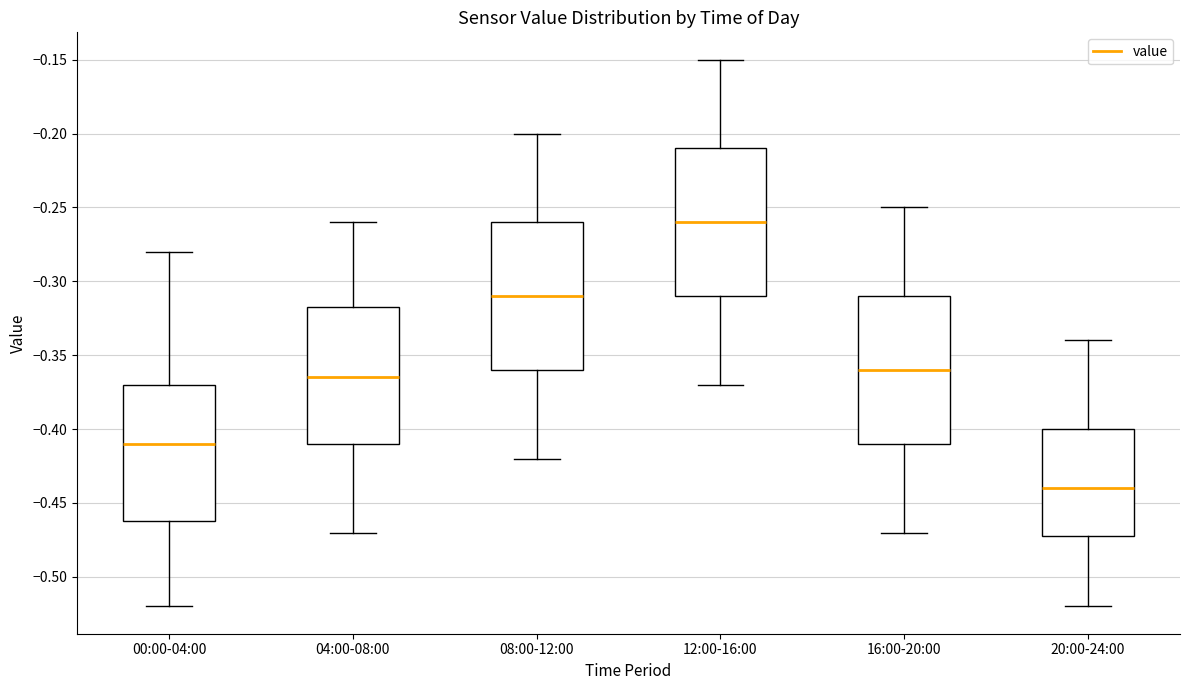

Reading left to right, transcribe this box plot: for each box, give where its median line is, the range the box spans, and where its two whiskers end, as read against the y-axis. The values are not printed on the chart, so give them approximately, as read against the axis.

00:00-04:00: median -0.410, box -0.460 to -0.370, whiskers -0.520 to -0.280
04:00-08:00: median -0.365, box -0.410 to -0.315, whiskers -0.470 to -0.260
08:00-12:00: median -0.310, box -0.360 to -0.260, whiskers -0.420 to -0.200
12:00-16:00: median -0.260, box -0.310 to -0.210, whiskers -0.370 to -0.150
16:00-20:00: median -0.360, box -0.410 to -0.310, whiskers -0.470 to -0.250
20:00-24:00: median -0.440, box -0.470 to -0.400, whiskers -0.520 to -0.340